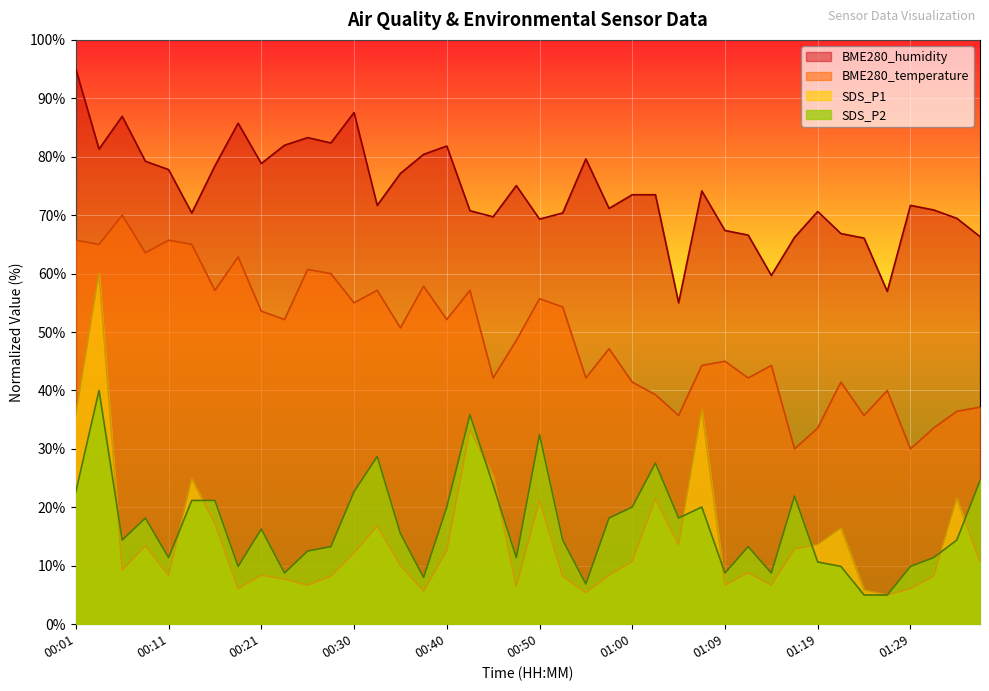

What is the greatest value displayed?

95.0